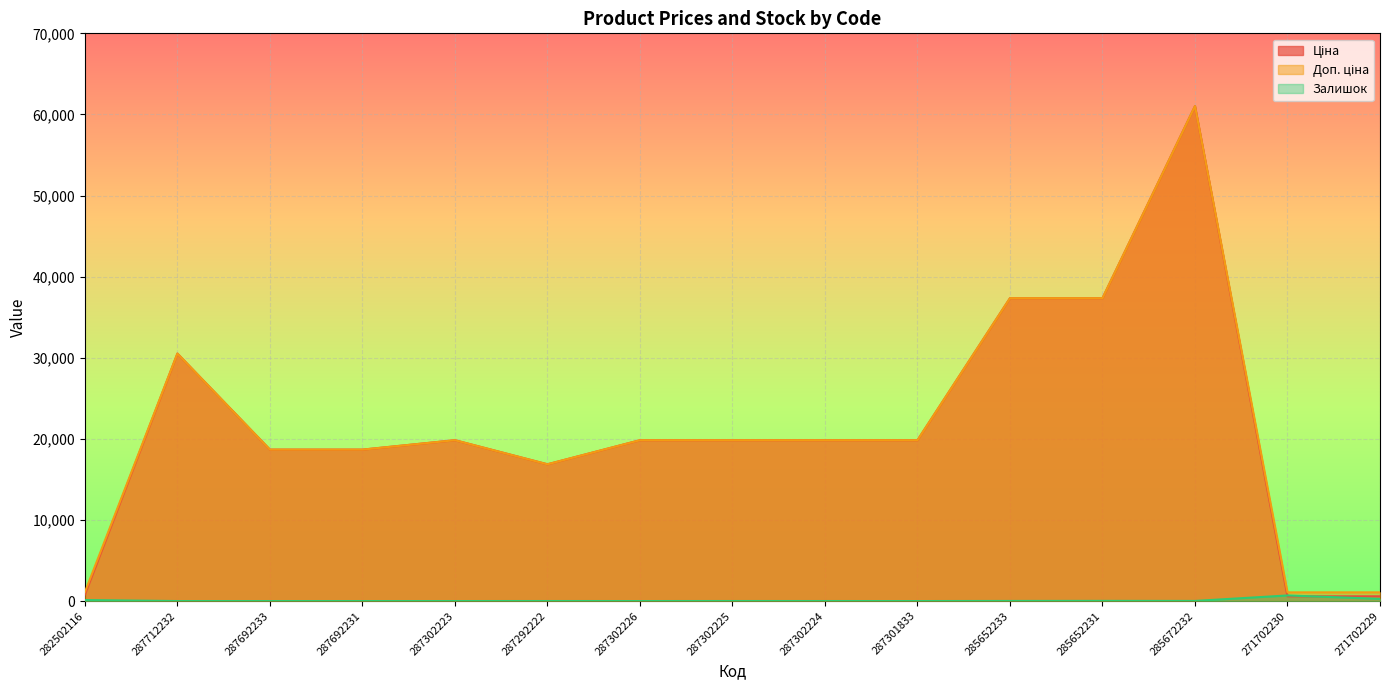

Between 287302226 and 285672232, which is larger?

285672232